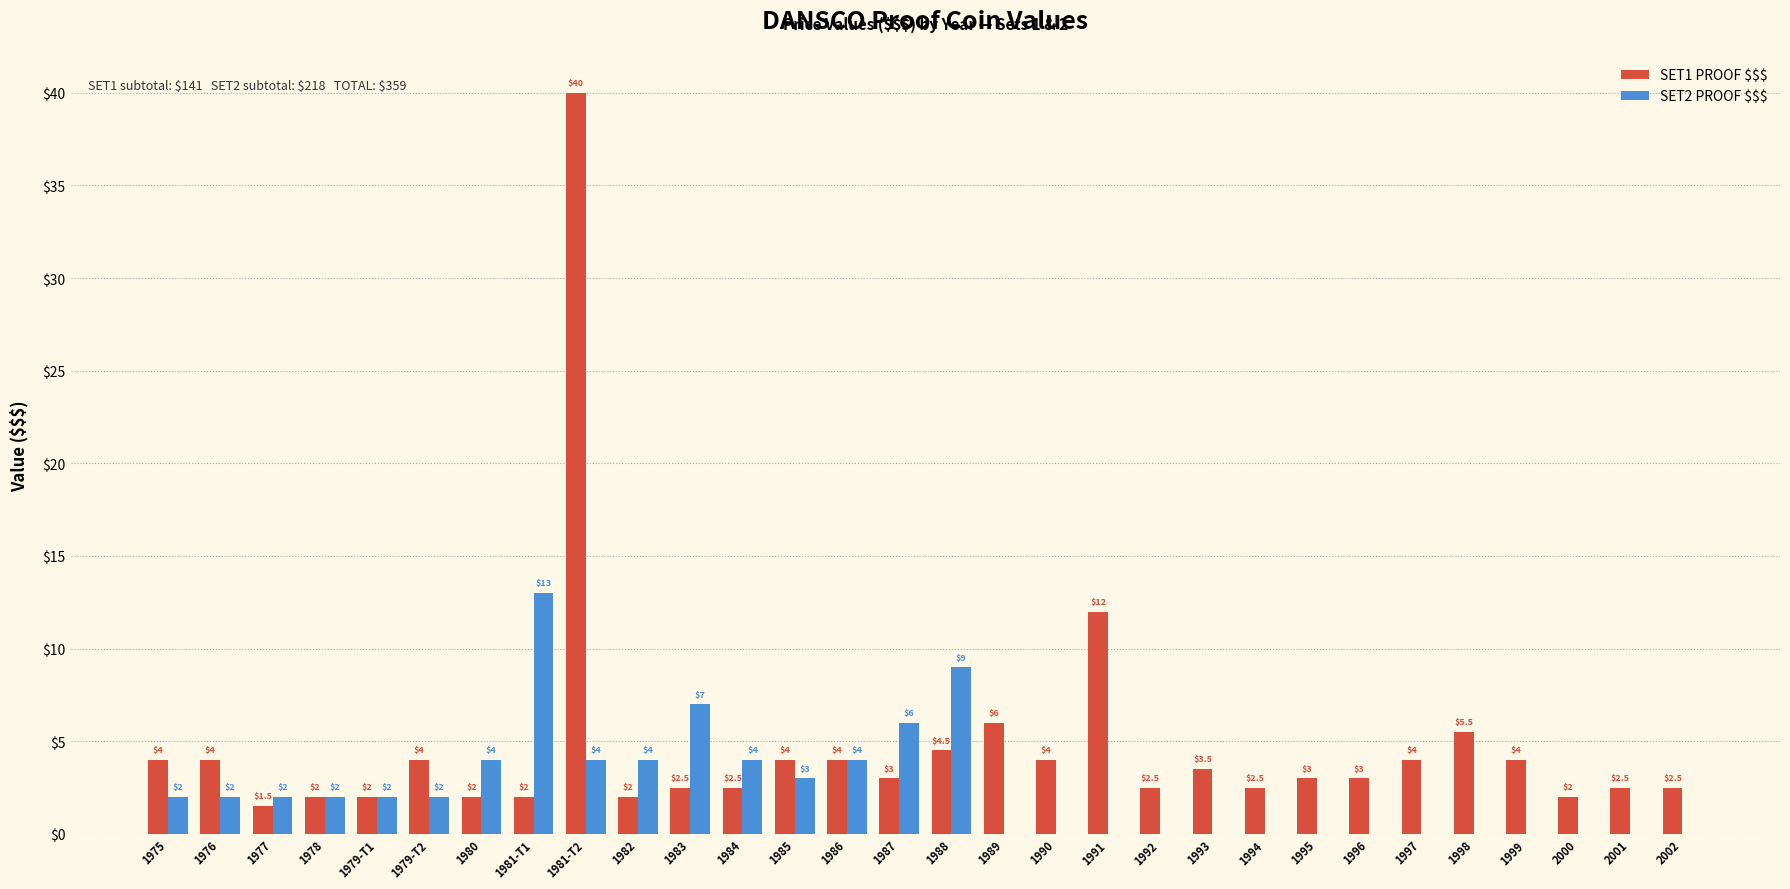

At which label does SET1 PROOF $$$ reach its peak?

1981-T2